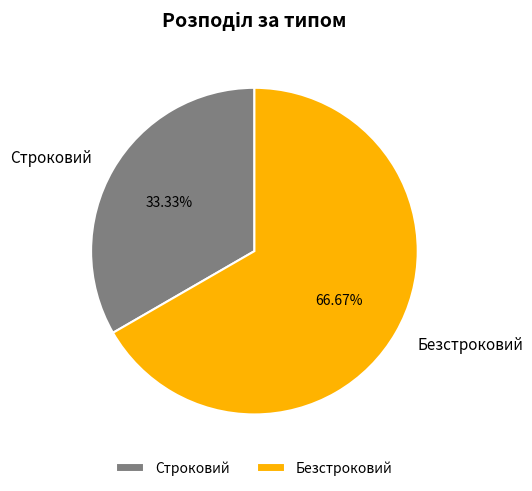

To the nearest percent, what portion does Строковий represent?

33%